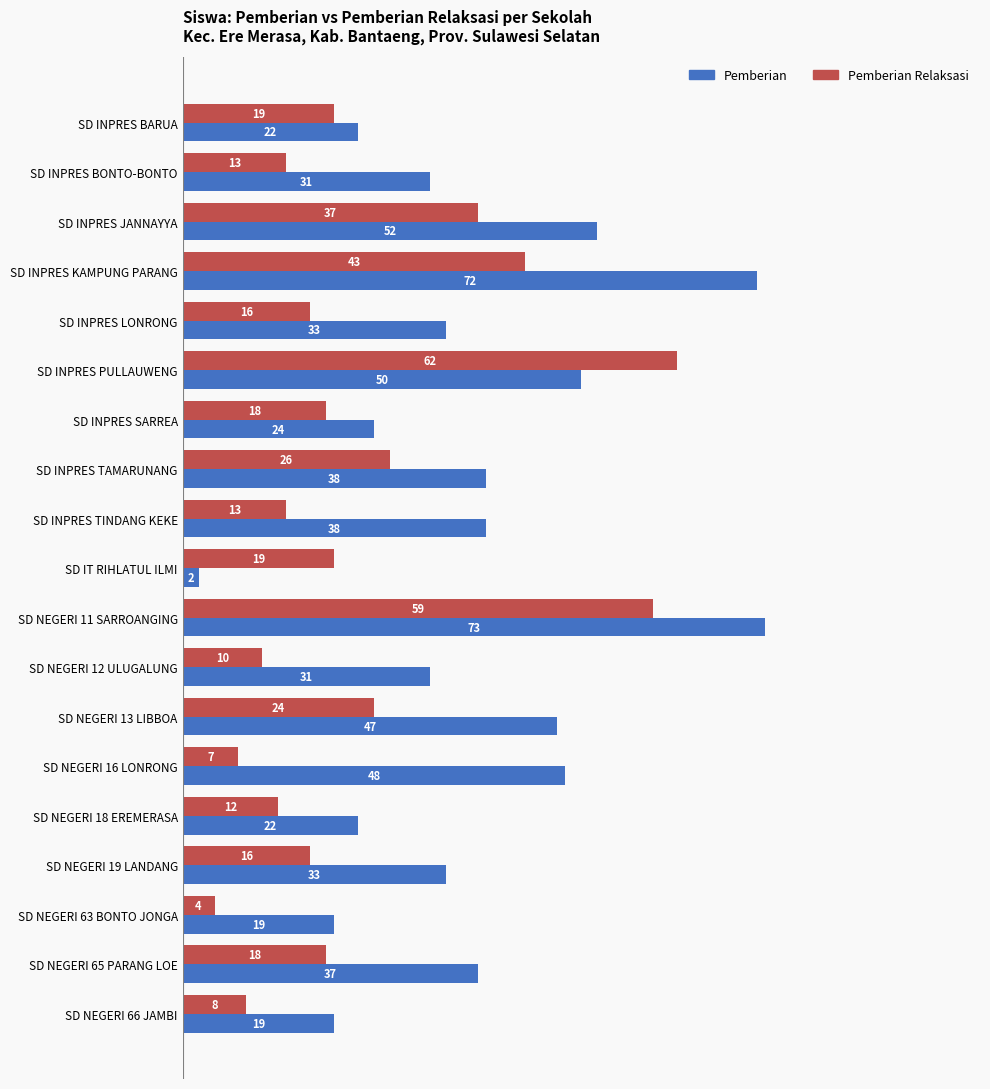

How many series are shown in this chart?

2